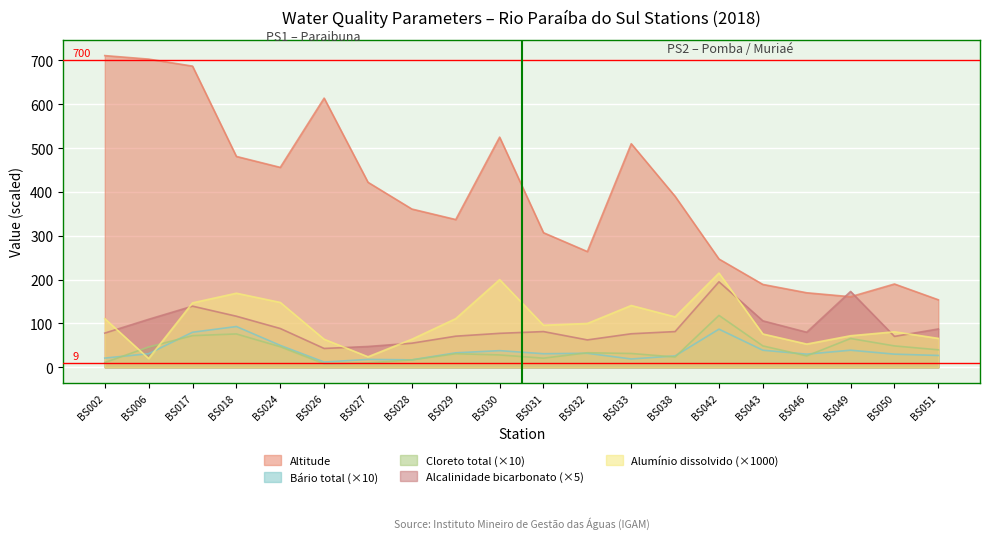

True or false: Aluminio dissolvido and Cloreto total intersect in this chart.

True